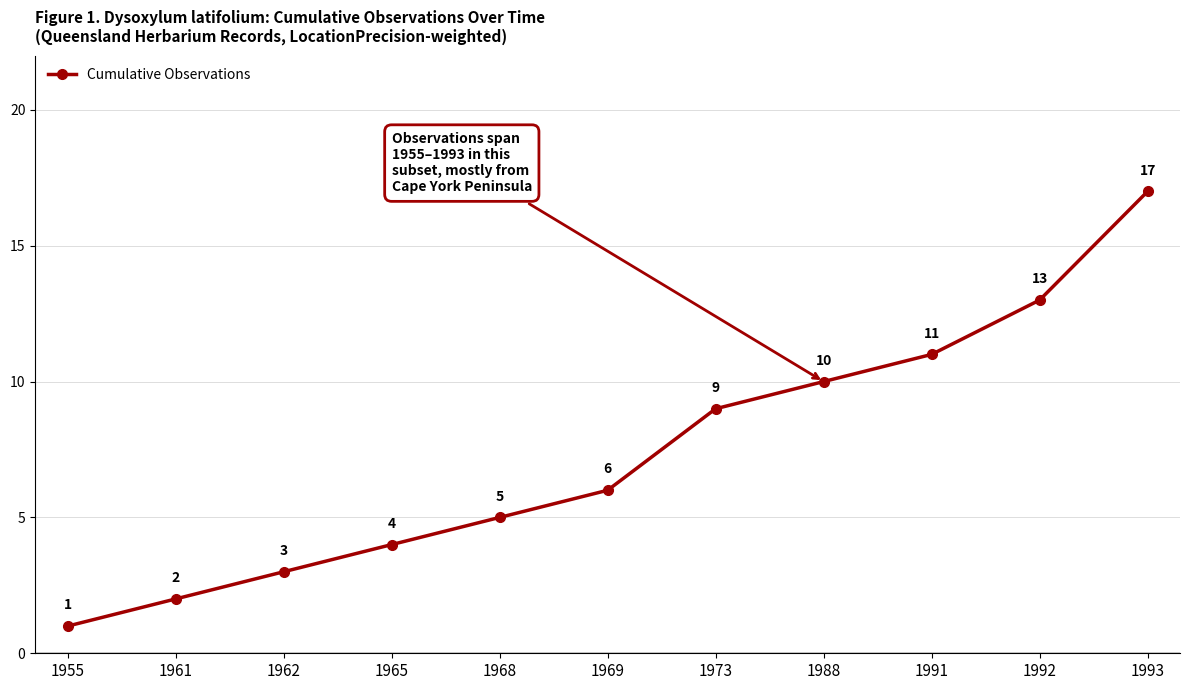

List the labels in order of value, smallest first.

1955, 1961, 1962, 1965, 1968, 1969, 1973, 1988, 1991, 1992, 1993